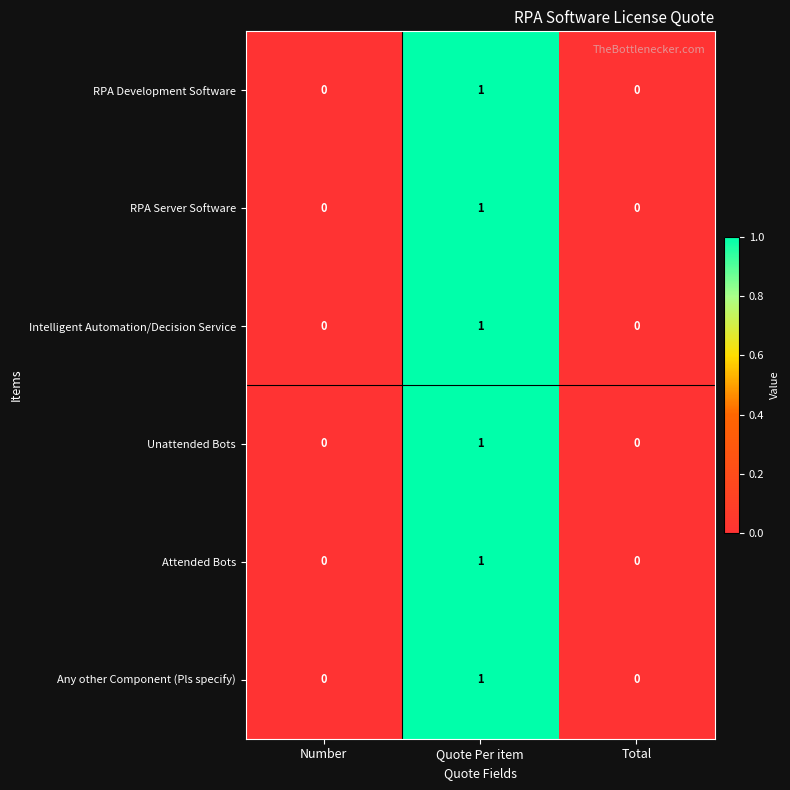

How many series are shown in this chart?

6